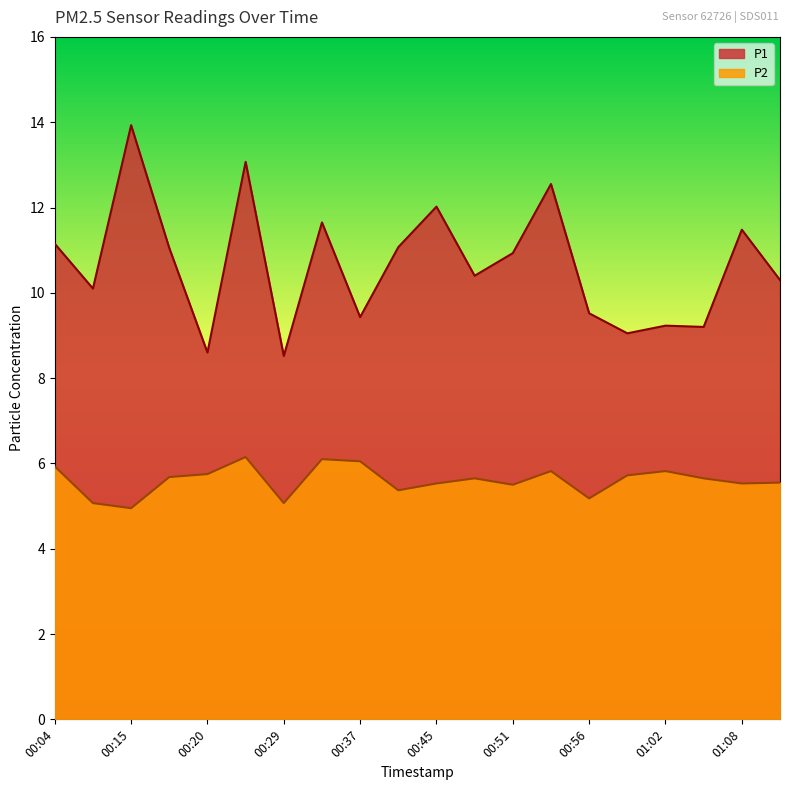

What is the total value across all series at 00:59?

14.8